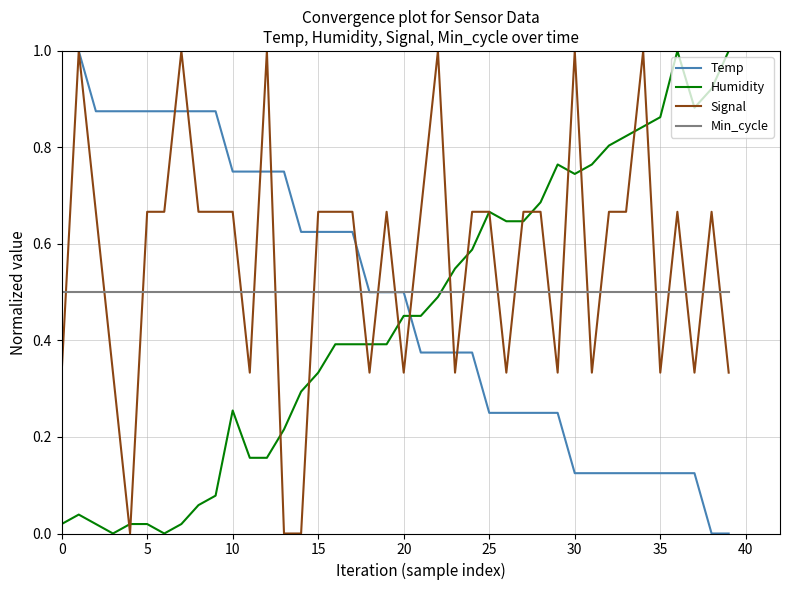

What is the highest value of the Temp series?

1.0